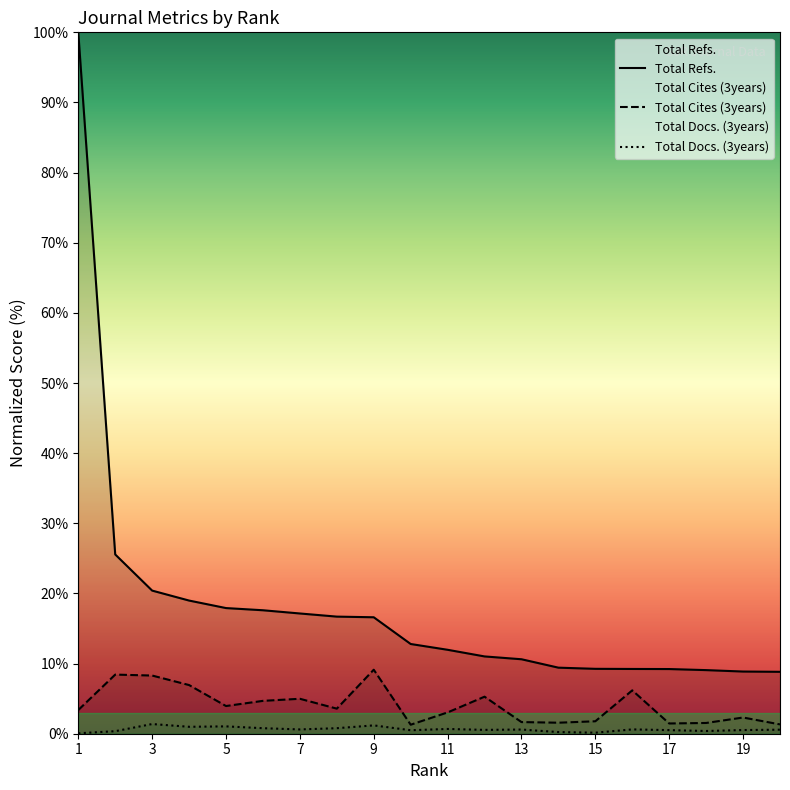

Which series changed the most between 11 and 14?

Total Refs.